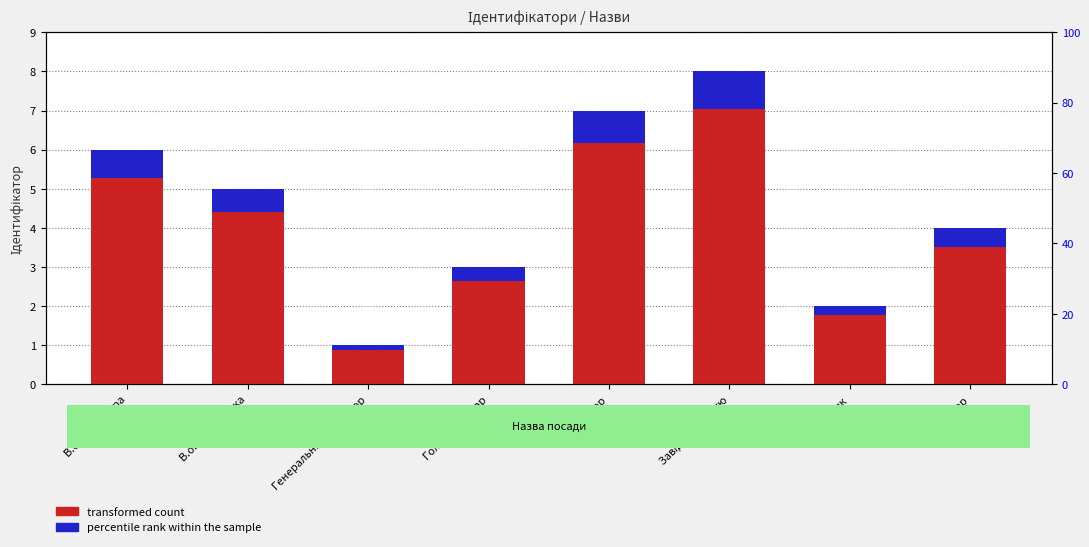

What is the difference between the highest and lowest values at Генеральний директор?

0.8